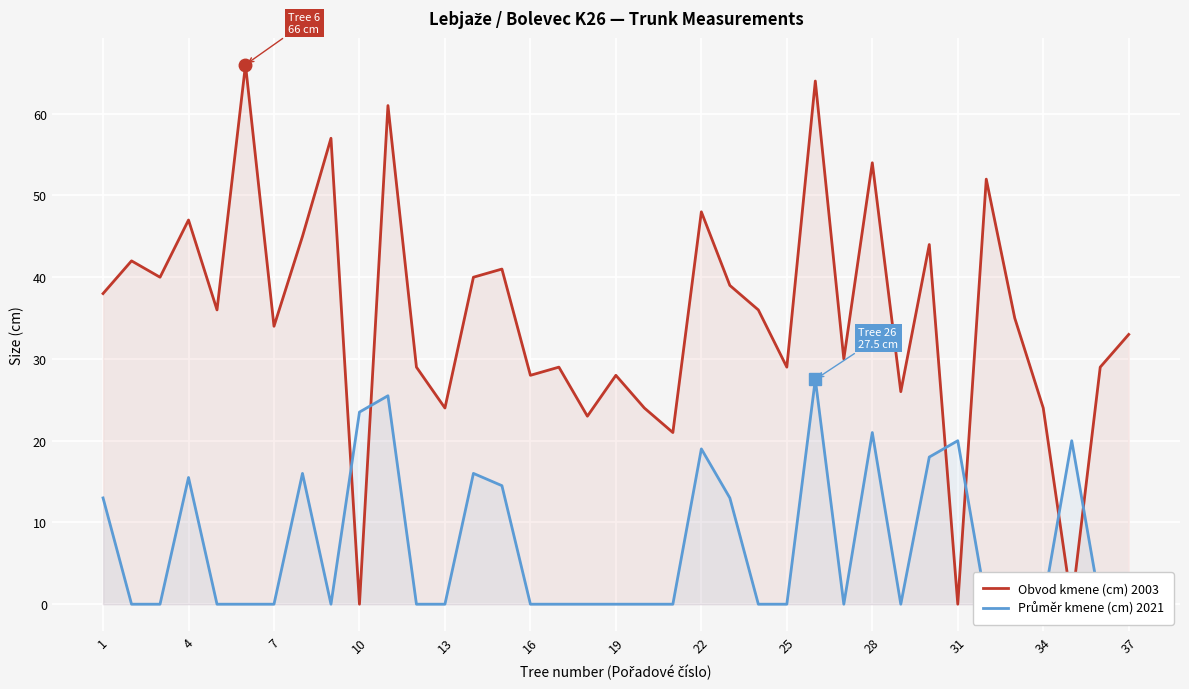

Which series has the largest range (max minus min)?

Obvod kmene (cm) 2003